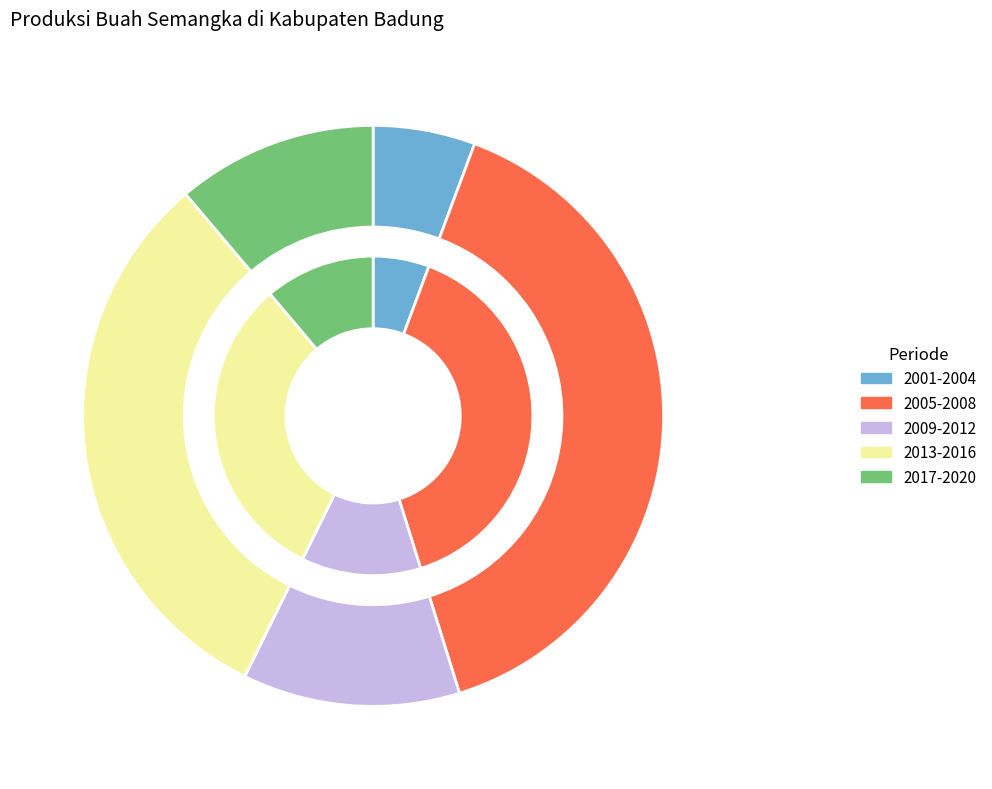

Is there a majority slice in this chart?

No